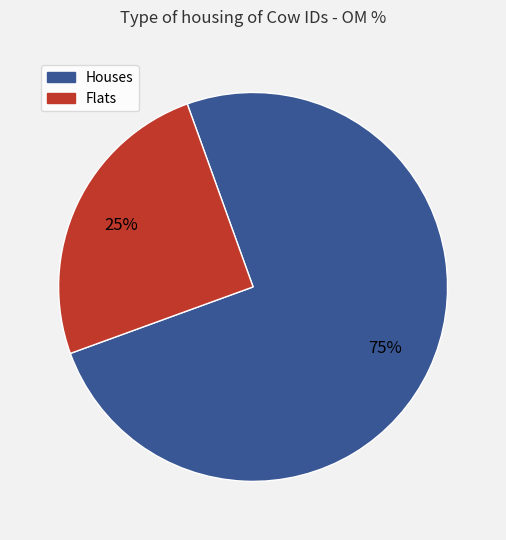

To the nearest percent, what is the difference between the largest and smallest slice percentages?

50%